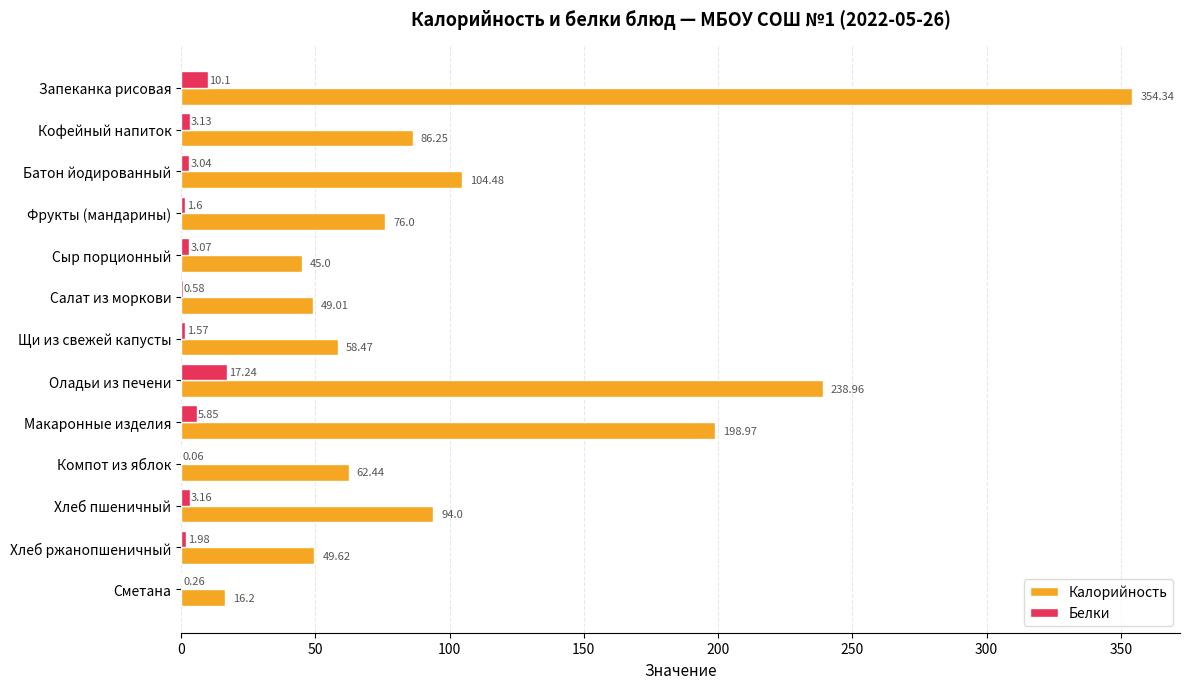

At which label is Белки closest to 8?

Запеканка рисовая